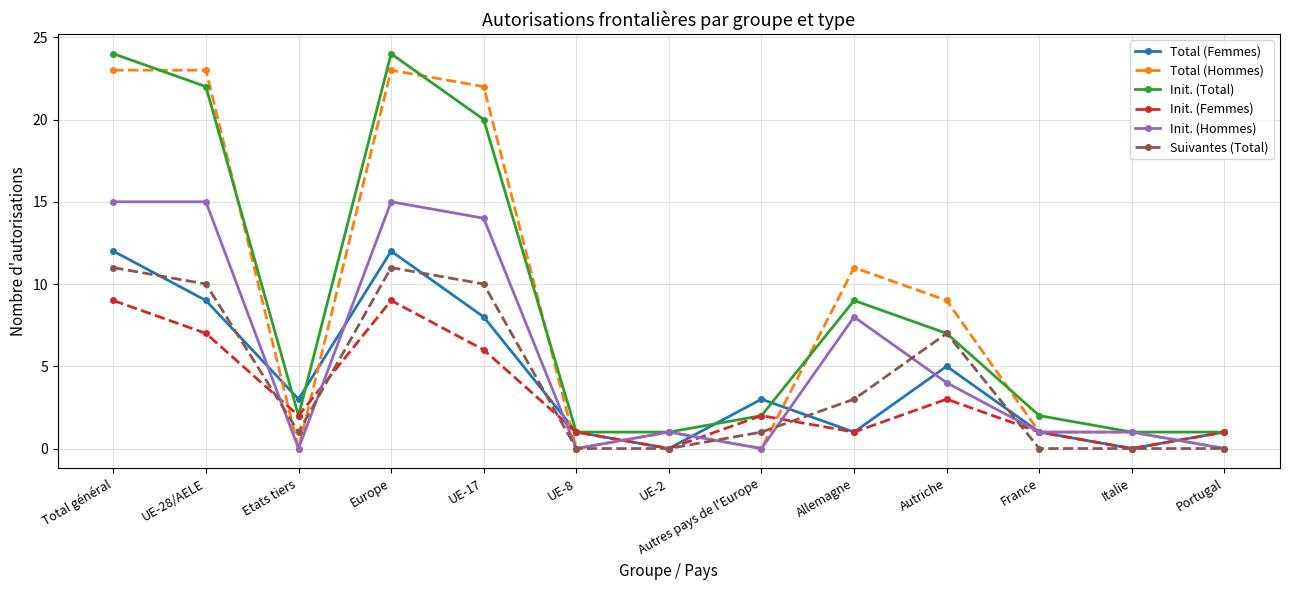

At which category does Init. (Hommes) reach its first local valley?

Etats tiers